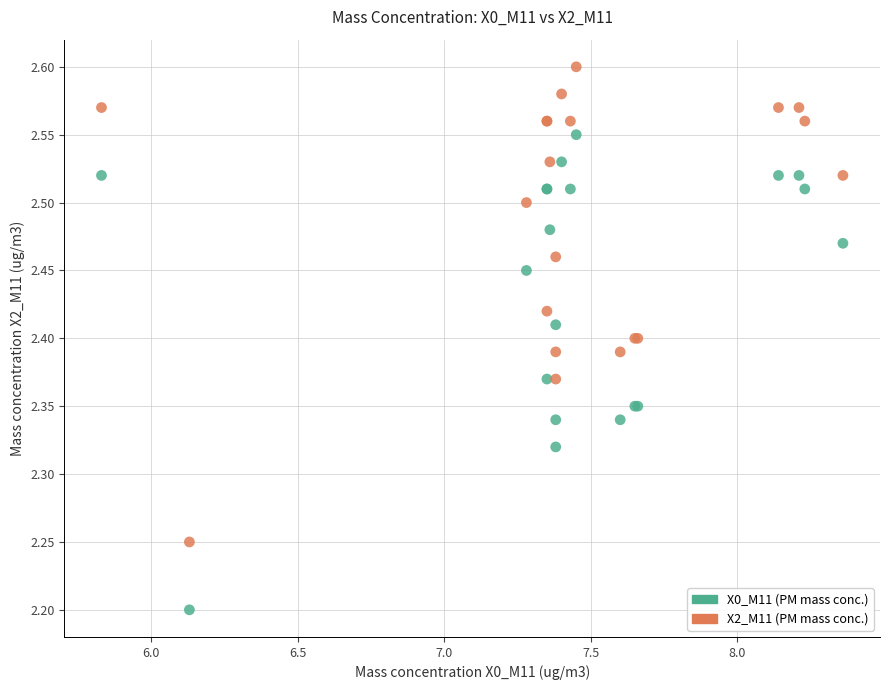

Which series contains the lowest Y value?

X0_M11 (PM mass conc.)